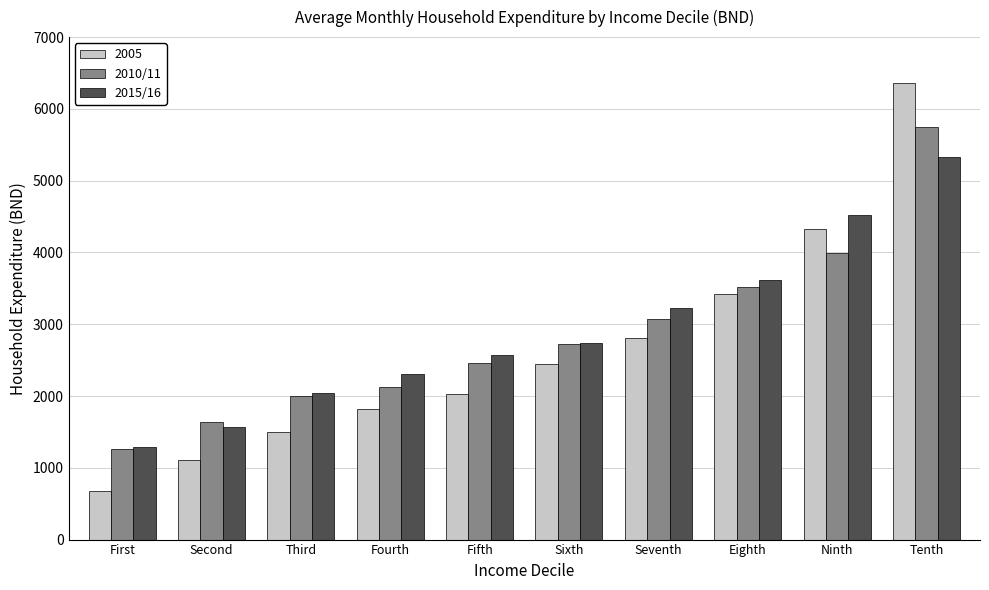

What are all the series names shown in the legend?

2005, 2010/11, 2015/16